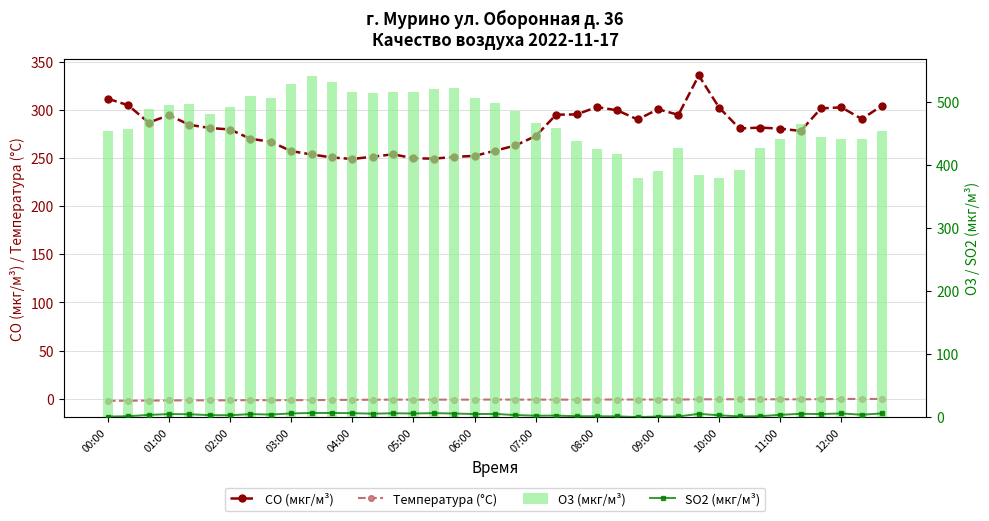

Which series has the largest total across all categories?

O3 (мкг/м³)